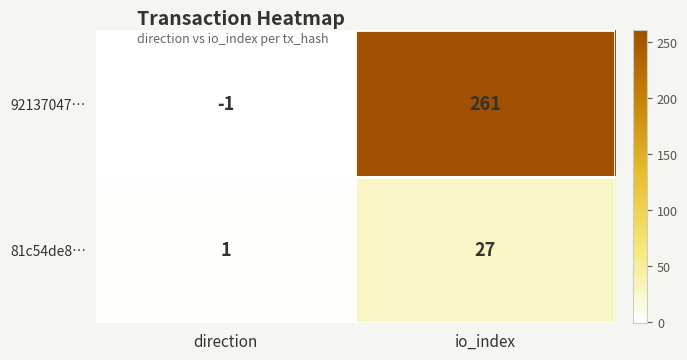

What is the difference between the maximum and minimum values in the 92137047… series?

262